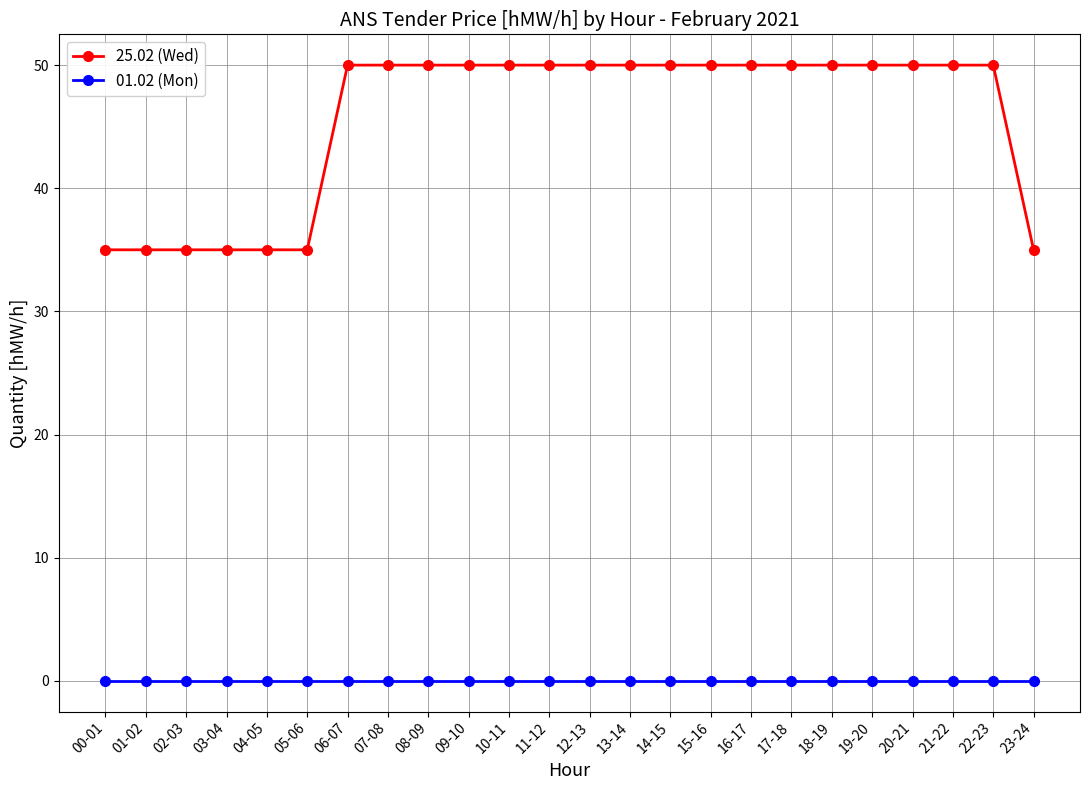

What is the value of the 25.02 (Wed) point at the 12th from the left?

50